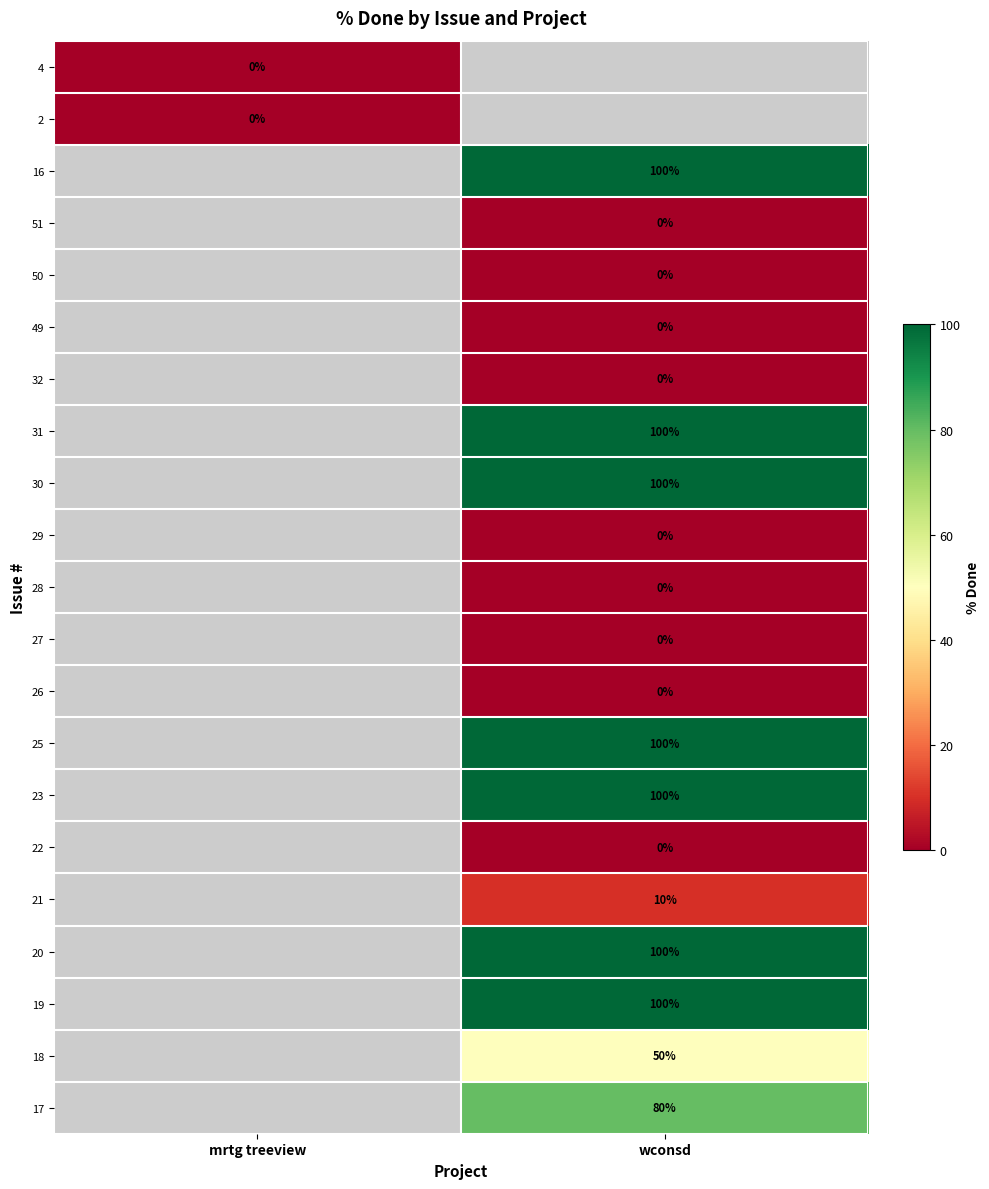

What is the total value across all series at mrtg treeview?

-19